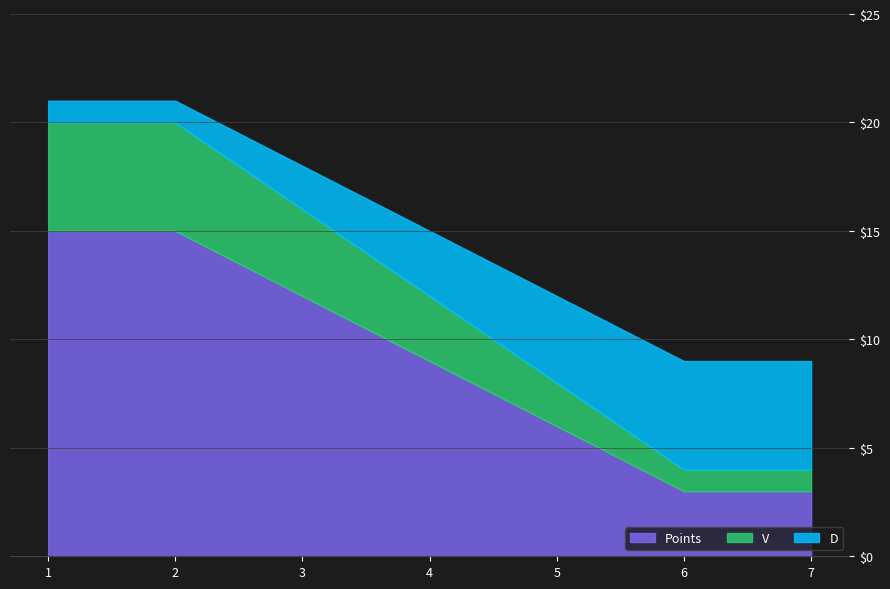

Rank the categories by Points value from lowest to highest.

6, 7, 5, 4, 3, 1, 2